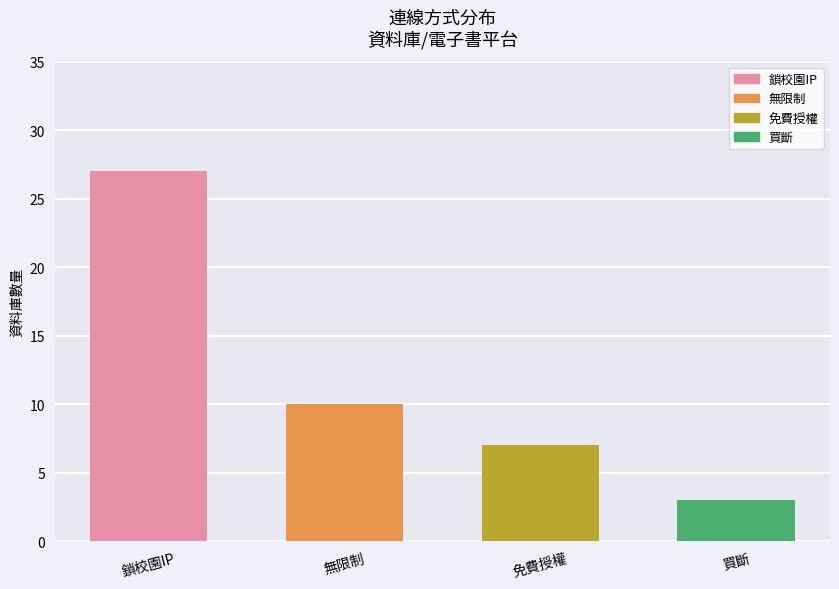

Does the chart contain any negative values?

No